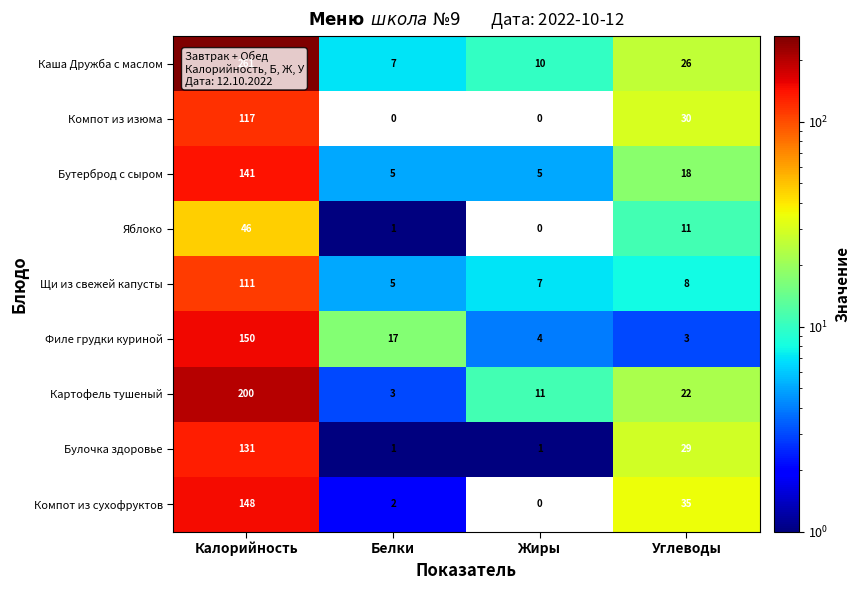

At which category is the sum across all series the highest?

Калорийность